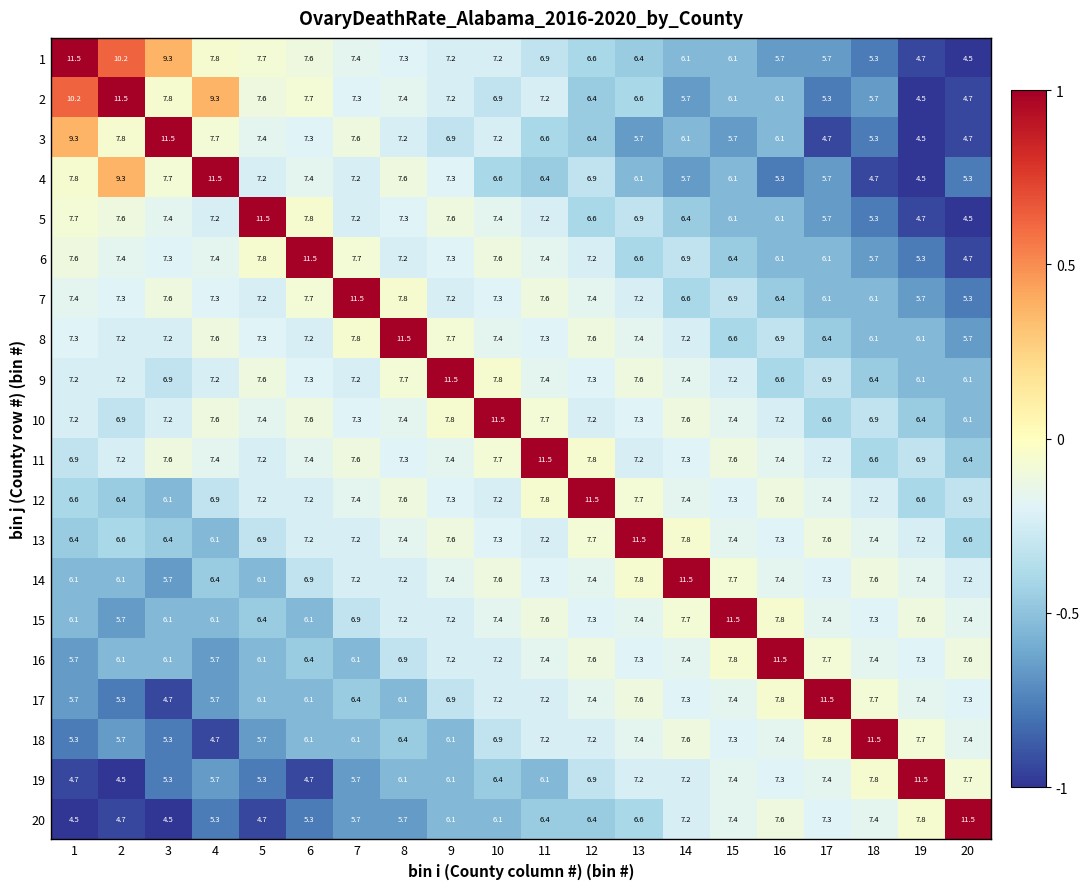

What is the difference between the second highest and minimum values in the 12 series?

1.7